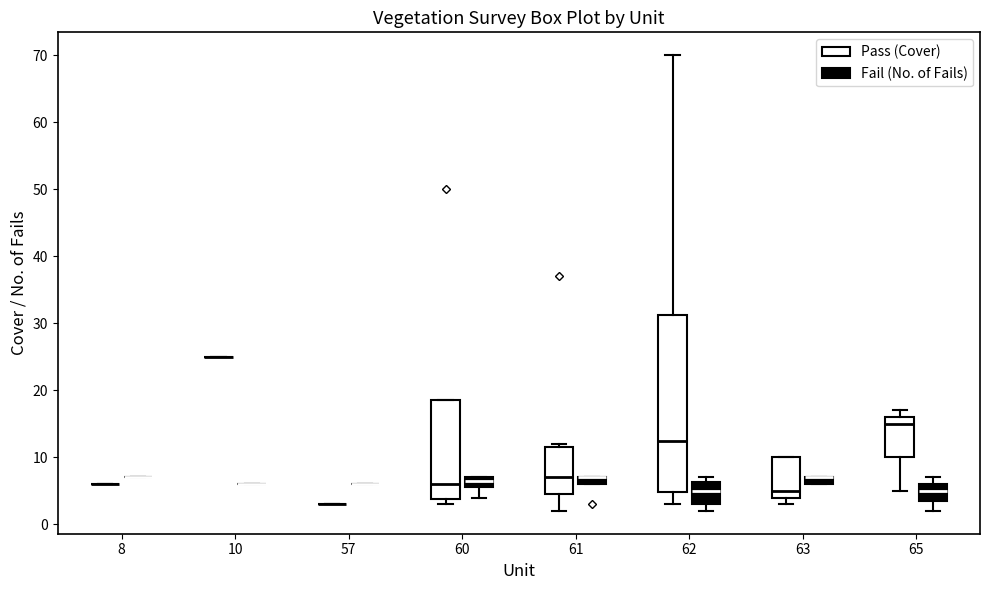

Where does the median line of the box for 65 (Pass (Cover)) sit on the y-axis? The values are not printed on the chart, so give them approximately, as read against the axis.

15